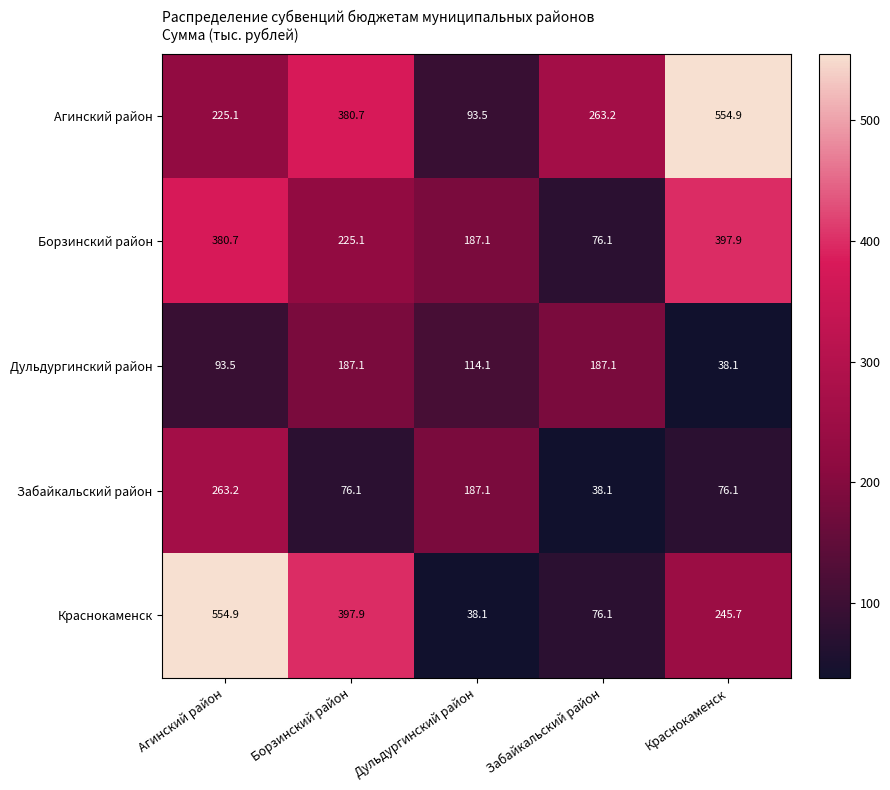

What is the difference between the second highest and second lowest values in the Забайкальский район series?

111.0